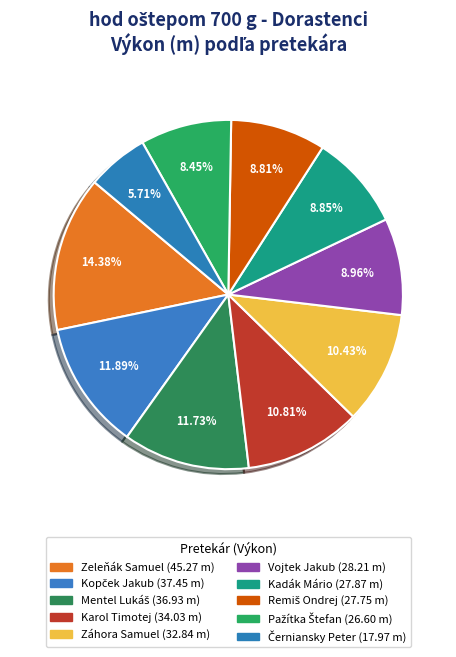

Rank the categories by value from highest to lowest.

Zeleňák Samuel, Kopček Jakub, Mentel Lukáš, Karol Timotej, Záhora Samuel, Vojtek Jakub, Kadák Mário, Remiš Ondrej, Pažítka Štefan, Černiansky Peter